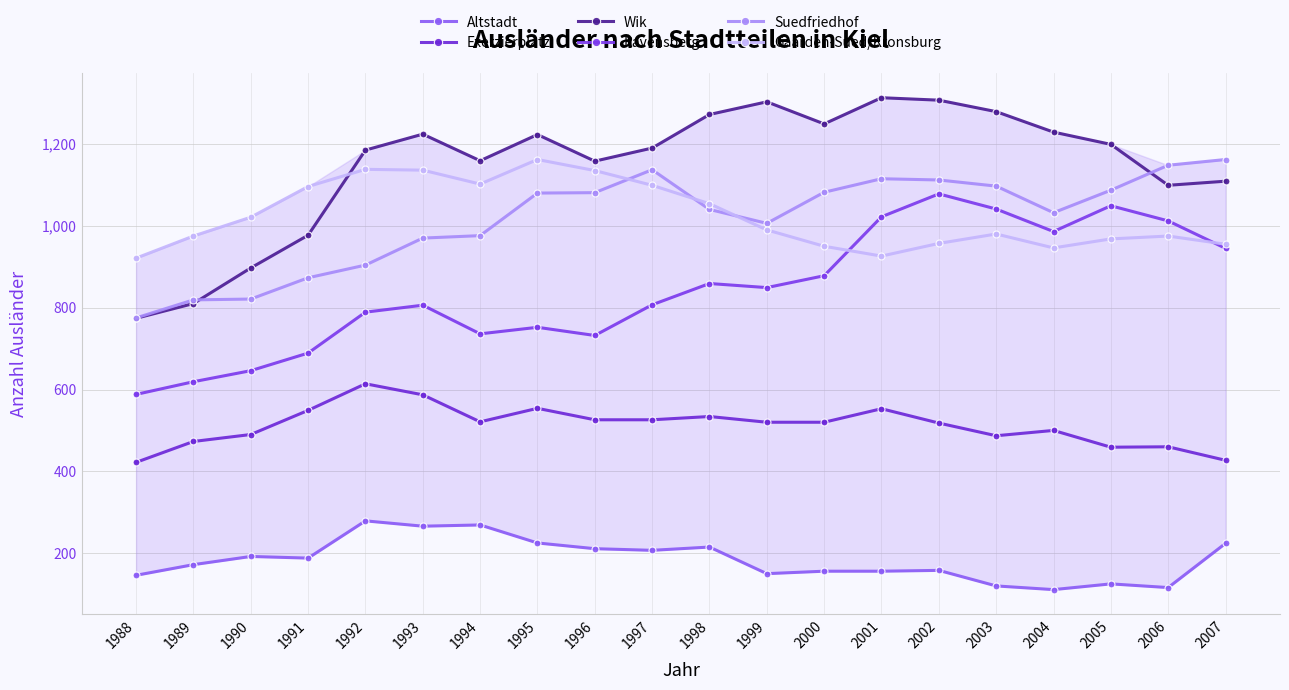

Is it true that Gaarden-Sued/Kronsburg equals 714 at 1994?

False